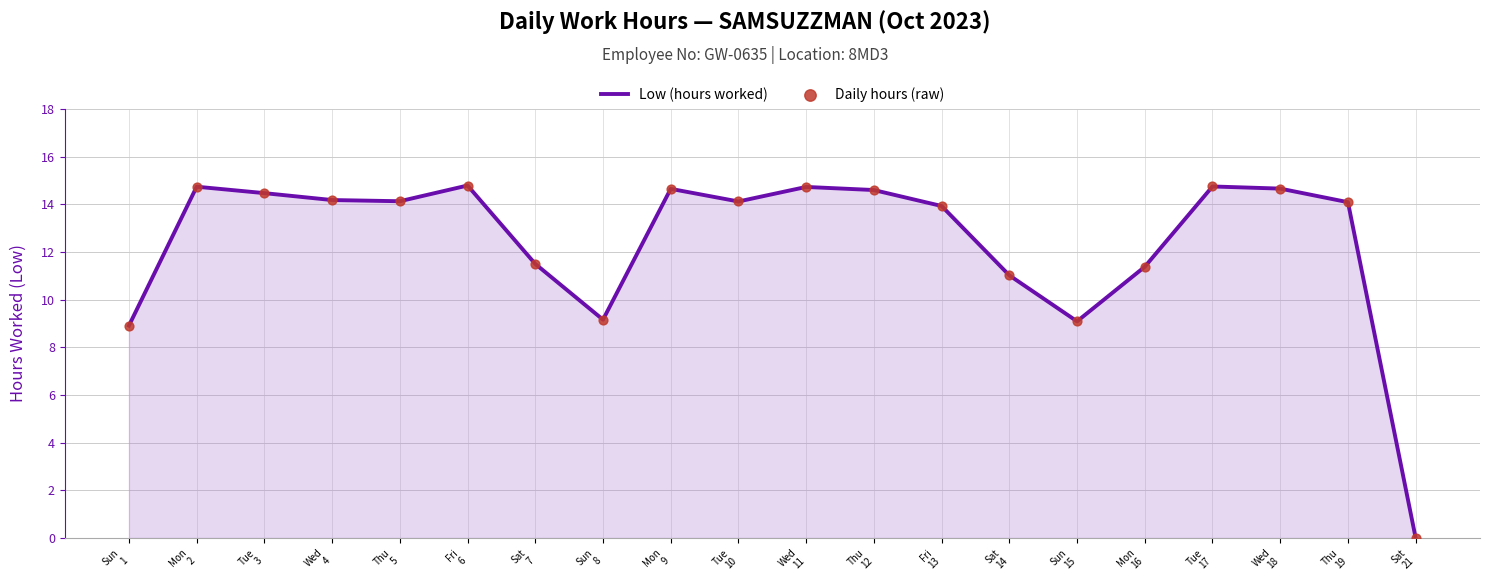

What is the greatest value displayed?

14.8